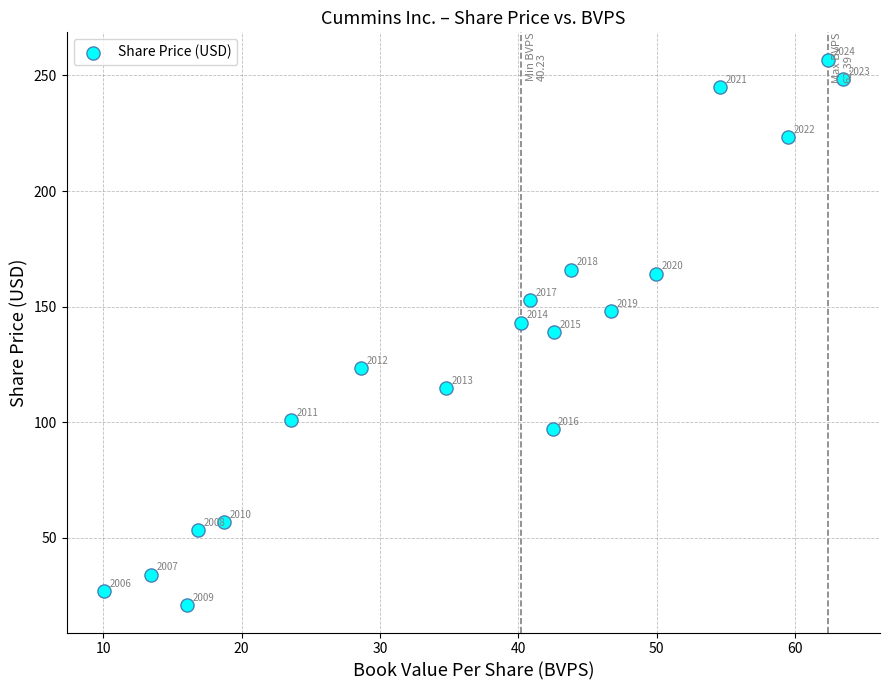

What Y value in the scatter plot is closest to 138?

139.0